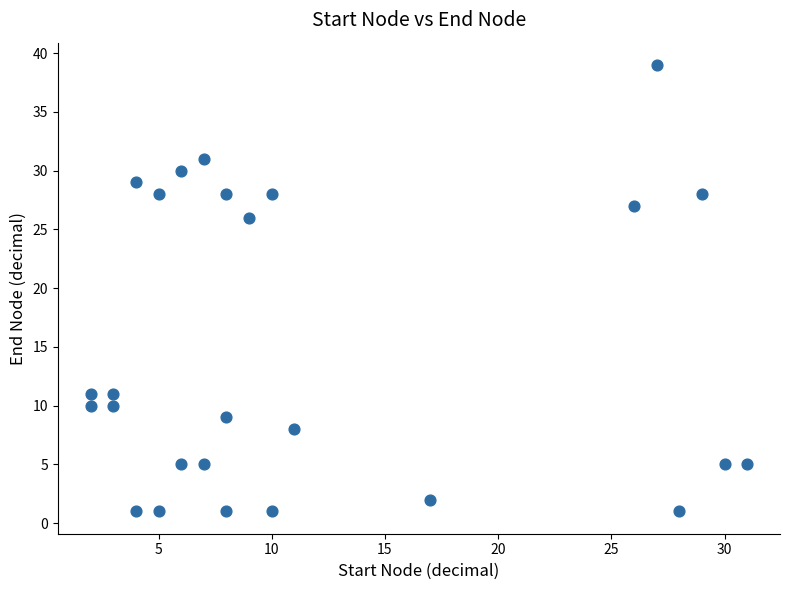

What Y value in the scatter plot is closest to 20?

26